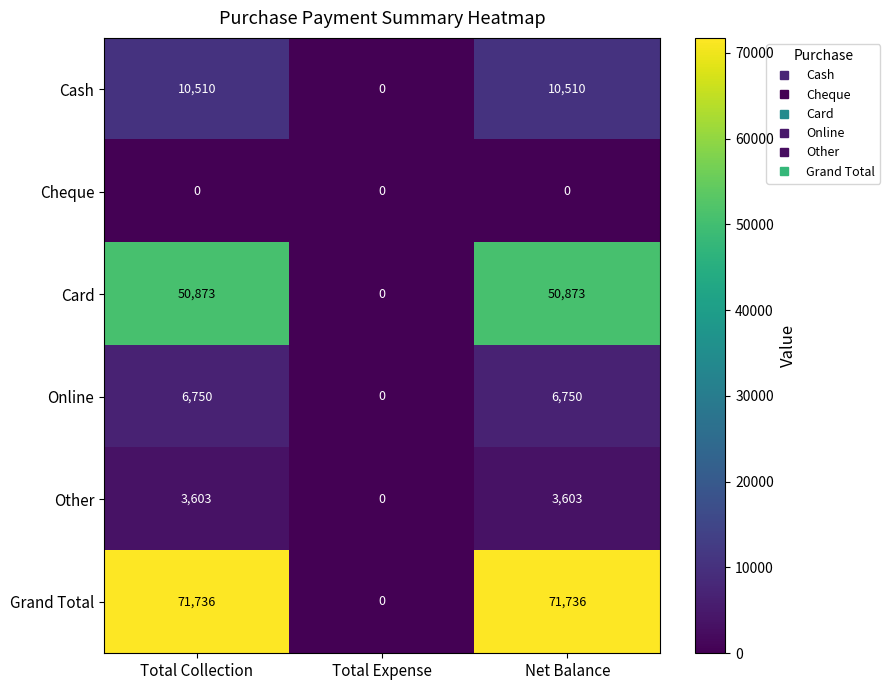

Reading right to left, extract all data points from this chart.

Cash: Net Balance=10510	Total Expense=0	Total Collection=10510
Cheque: Net Balance=0	Total Expense=0	Total Collection=0
Card: Net Balance=50873	Total Expense=0	Total Collection=50873
Online: Net Balance=6750	Total Expense=0	Total Collection=6750
Other: Net Balance=3603	Total Expense=0	Total Collection=3603
Grand Total: Net Balance=71736	Total Expense=0	Total Collection=71736